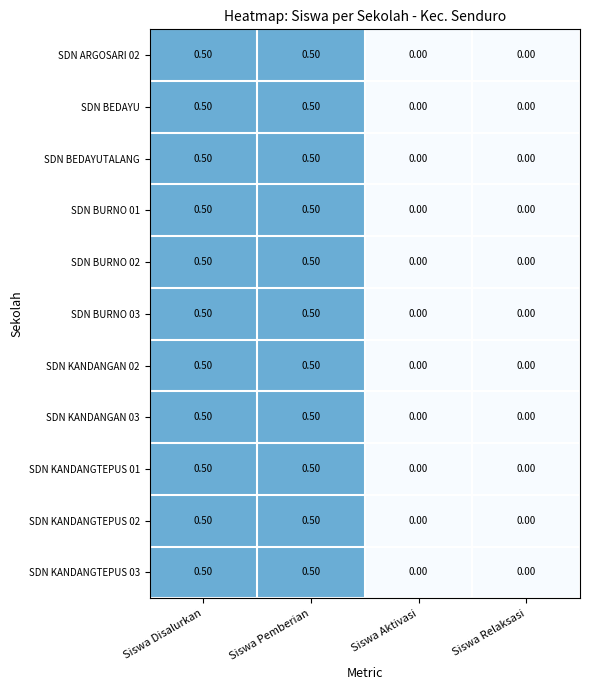

What is the total value across all series at Siswa Disalurkan?

5.5